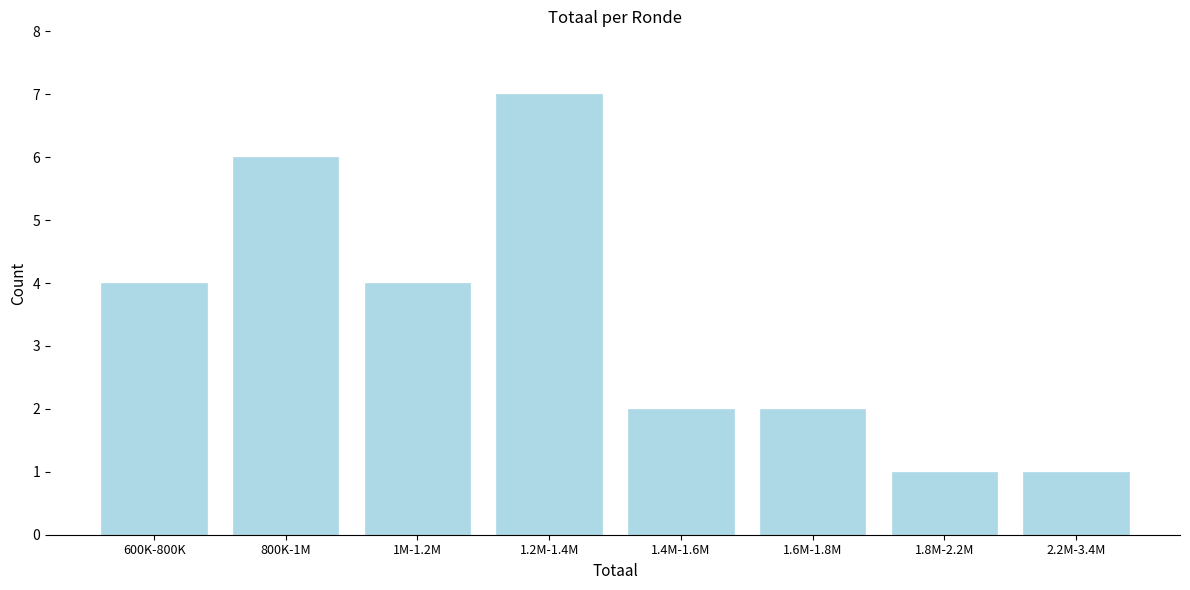

Reading left to right, what are all the values shown in this chart?

4	6	4	7	2	2	1	1